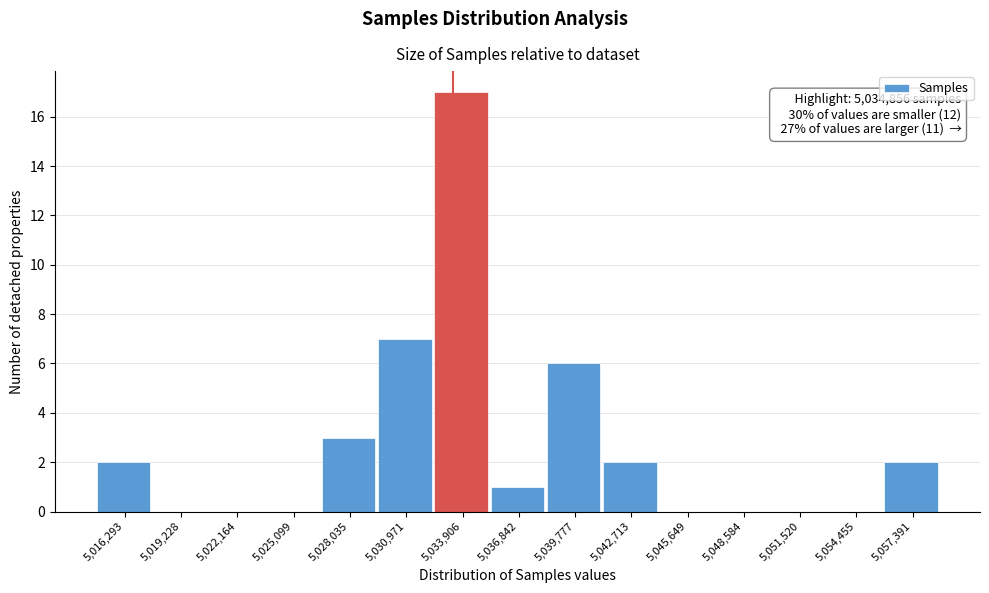

Reading left to right, transcribe all the data shown in this chart.

5,016,293=2	5,019,228=0	5,022,164=0	5,025,099=0	5,028,035=3	5,030,971=7	5,033,906=17	5,036,842=1	5,039,777=6	5,042,713=2	5,045,649=0	5,048,584=0	5,051,520=0	5,054,455=0	5,057,391=2